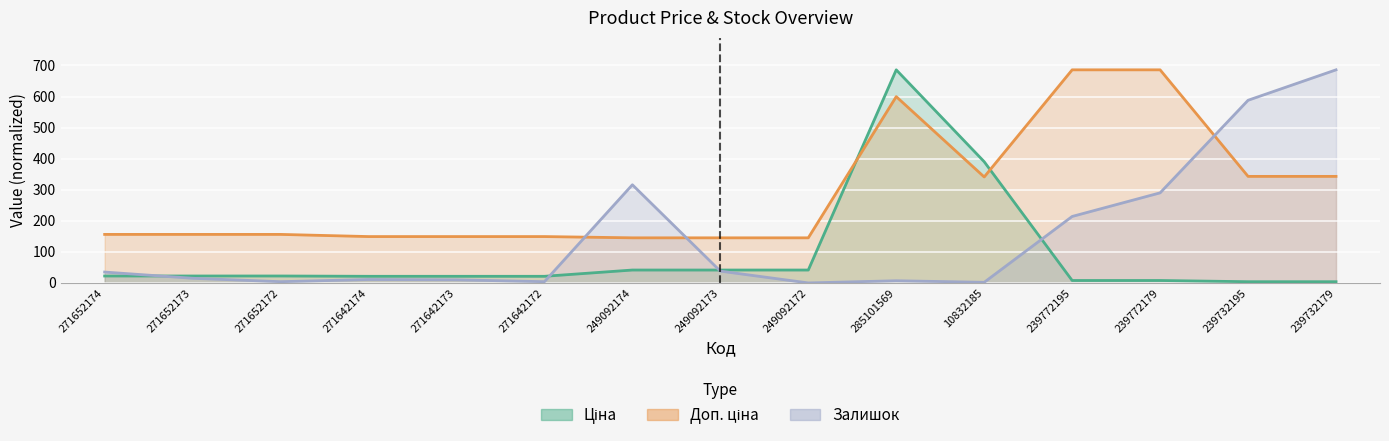

What is the sum of all Ціна values?

1355.3